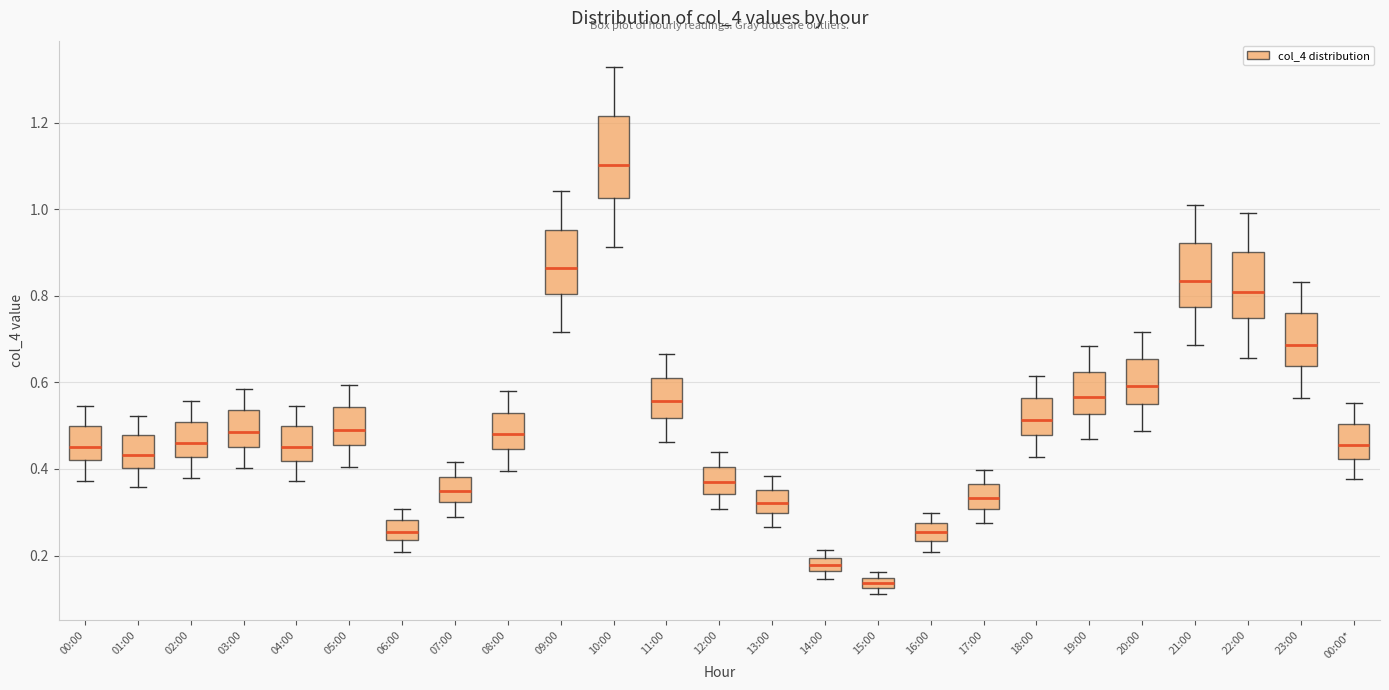

Comparing the boxes themselves (not the whiskers), which one is the tallest?

10:00